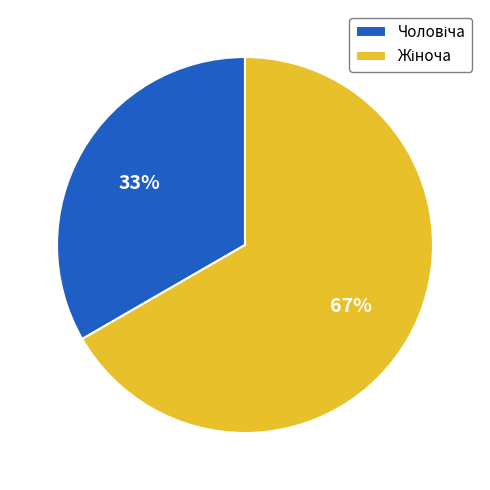

To the nearest percent, what is the average slice percentage?

50%